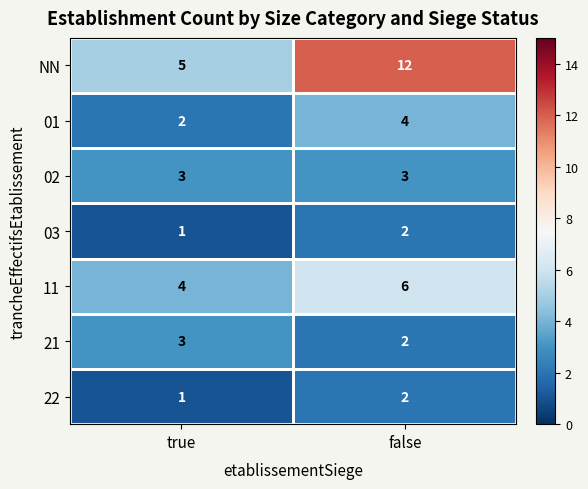

Where is NN nearest to the value 8?

true